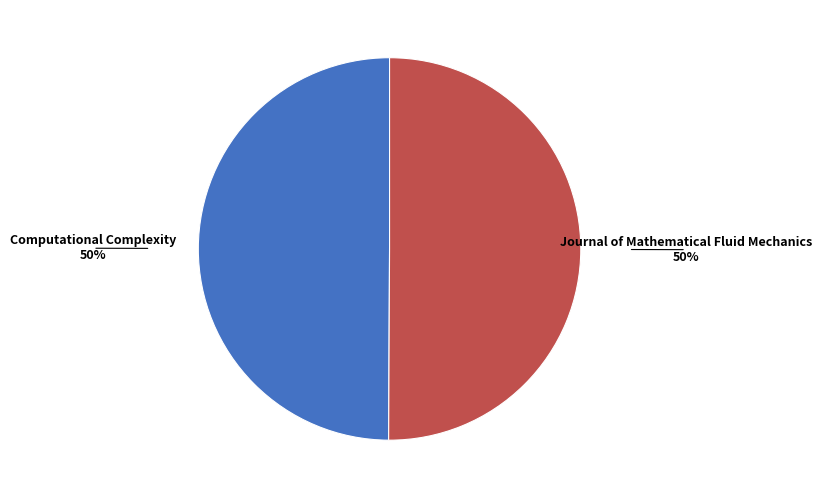

To the nearest percent, what is the average slice percentage?

50%